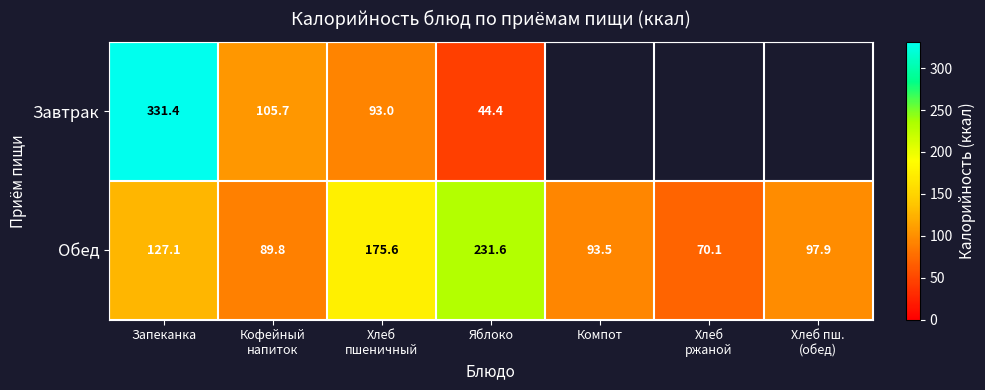

Which label corresponds to the smallest value in the chart?

Яблоко